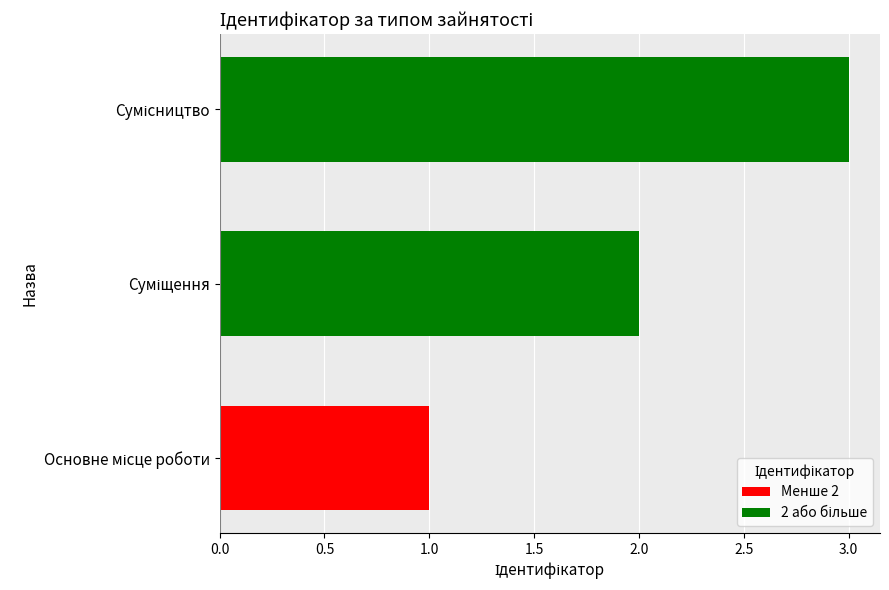

What is the greatest value displayed?

3